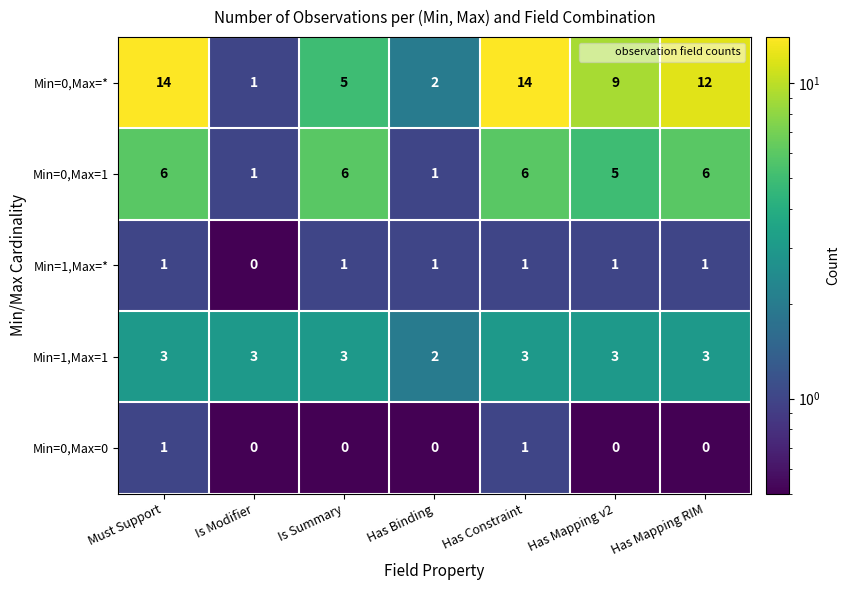

Rank the series at Has Mapping v2 from highest to lowest value.

Min=0,Max=*, Min=0,Max=1, Min=1,Max=1, Min=1,Max=*, Min=0,Max=0